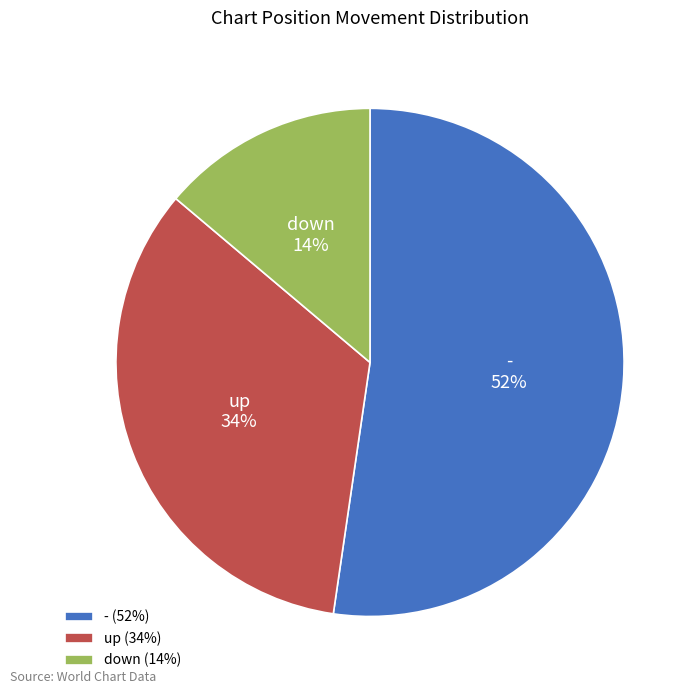

Is the sum of up and down greater than half?

No